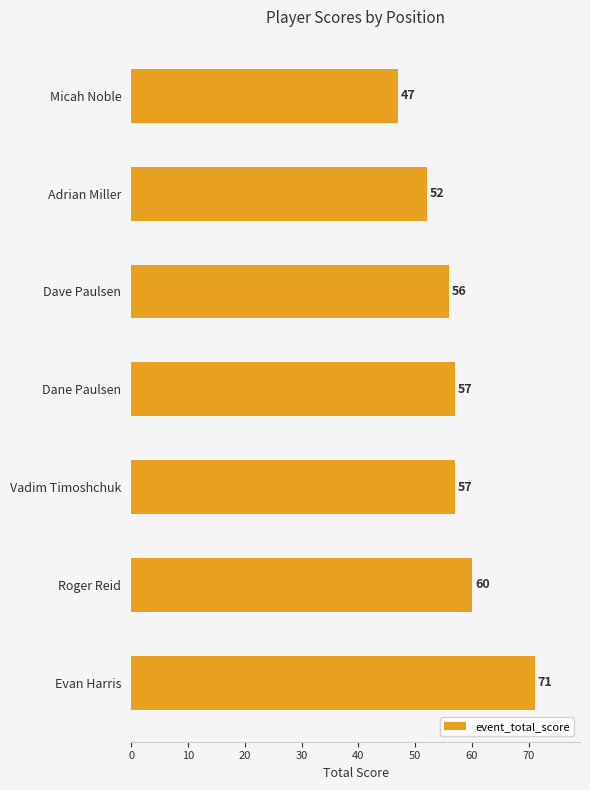

What is the greatest value displayed?

71